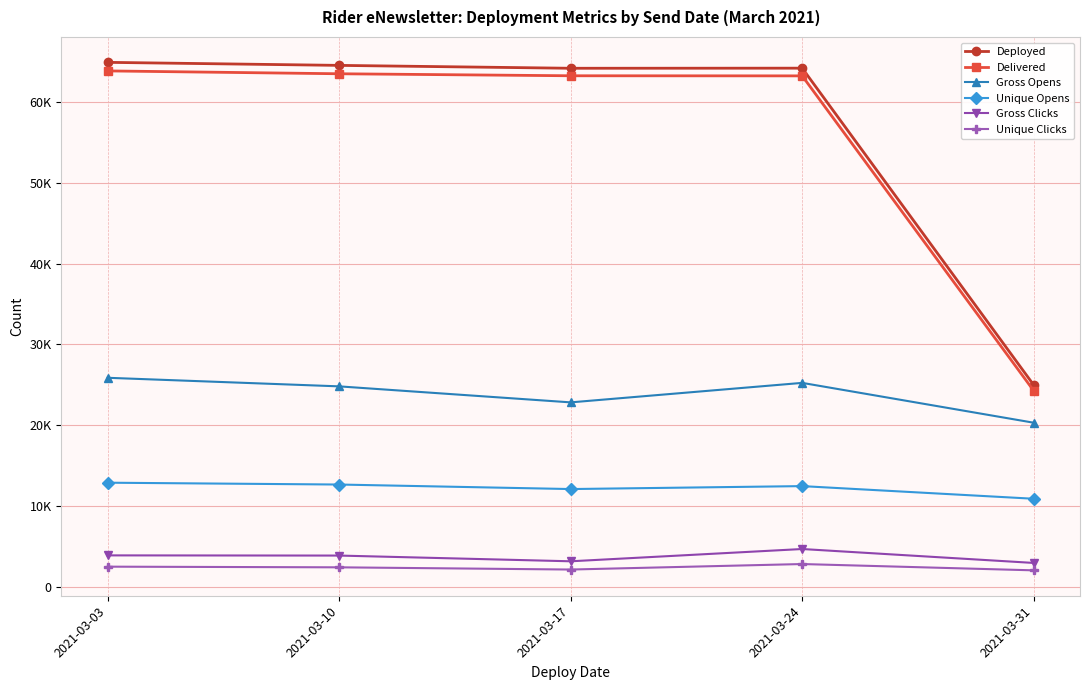

What is the sum of all Gross Opens values?

119056